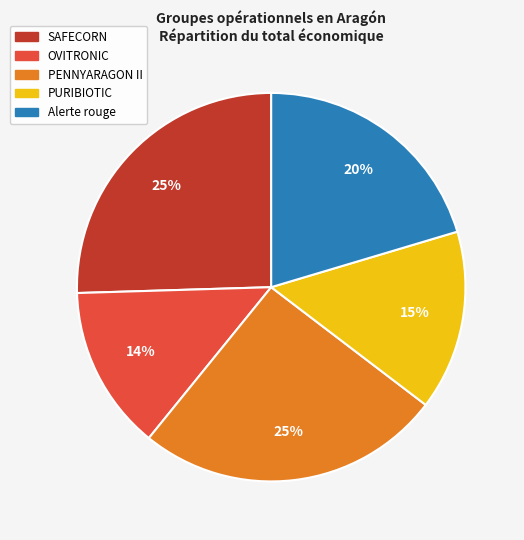

How many slices are in this pie chart?

5